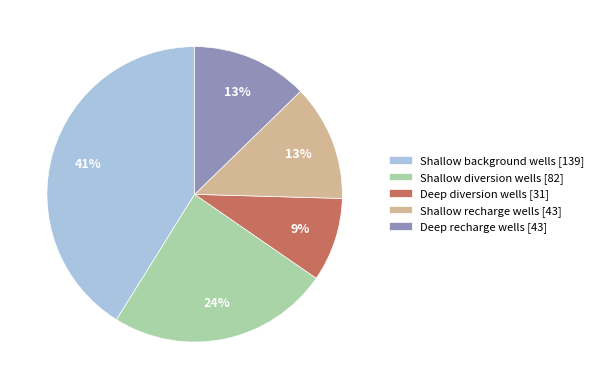

What percentage is the Shallow recharge wells slice, to the nearest percent?

13%